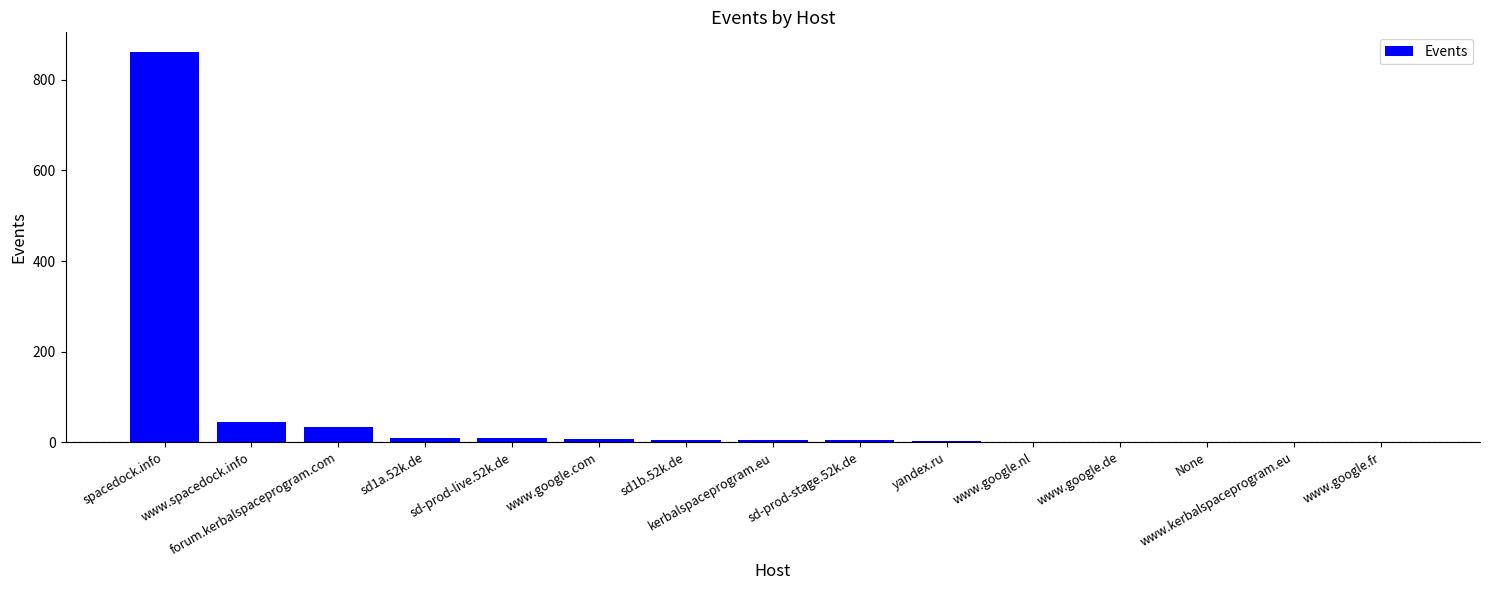

What is the sum of all values?

986